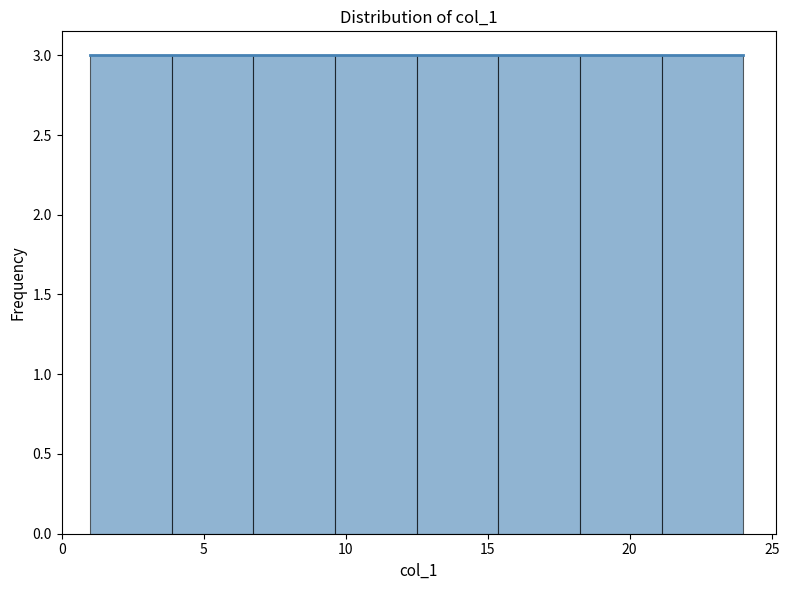

Reading left to right, list every bar in this chart as the range it spans on the x-axis followed by its height. Neither the bar edges nor the heights are printed on the chart, so give them approximately, as read against the axes.

1.0 to 4.0: 3
4.0 to 7.0: 3
7.0 to 9.5: 3
9.5 to 12.5: 3
12.5 to 15.5: 3
15.5 to 18.5: 3
18.5 to 21.0: 3
21.0 to 24.0: 3